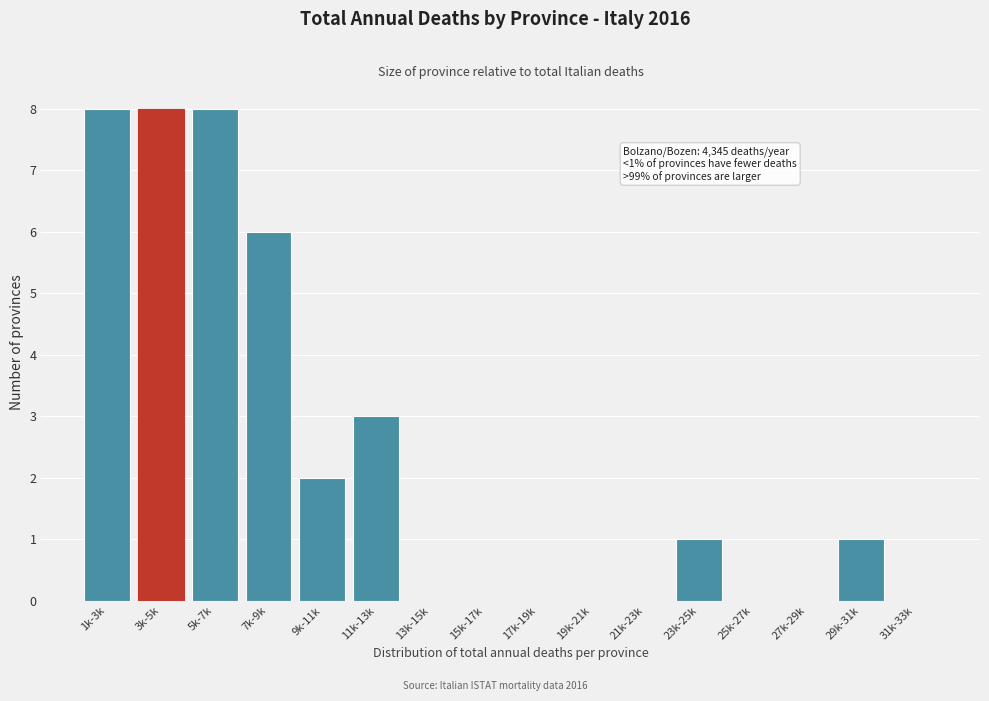

Reading left to right, transcribe all the data shown in this chart.

1k-3k=8	3k-5k=8	5k-7k=8	7k-9k=6	9k-11k=2	11k-13k=3	13k-15k=0	15k-17k=0	17k-19k=0	19k-21k=0	21k-23k=0	23k-25k=1	25k-27k=0	27k-29k=0	29k-31k=1	31k-33k=0